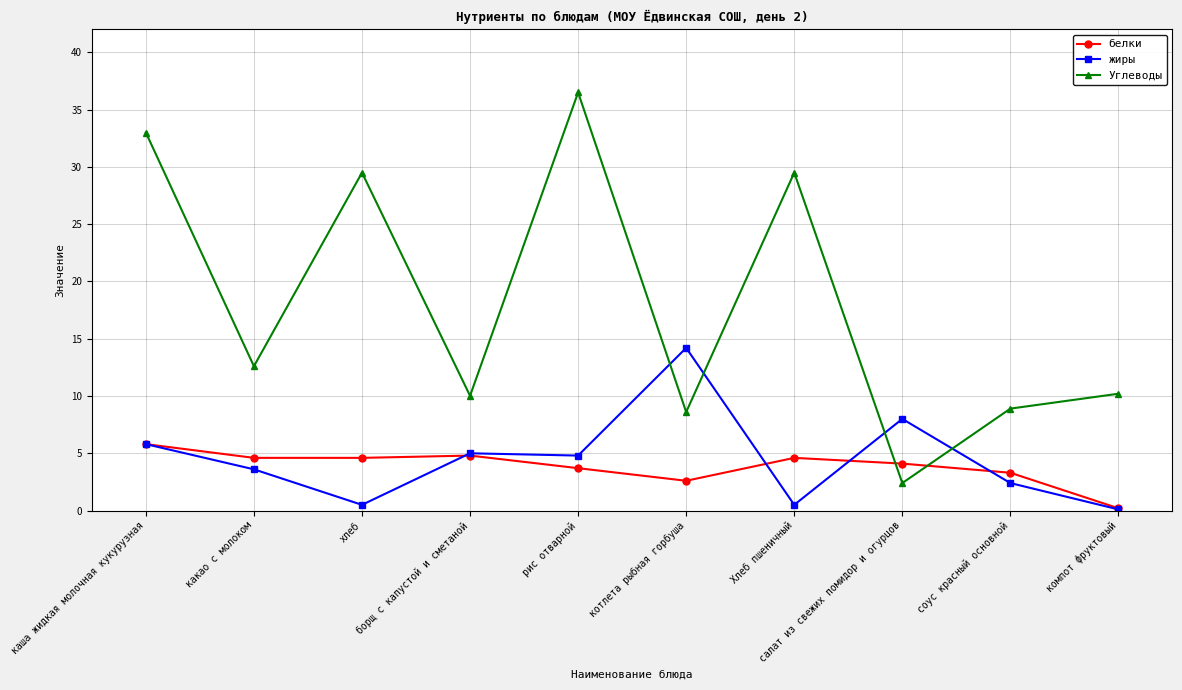

What position from the right is компот фруктовый?

1